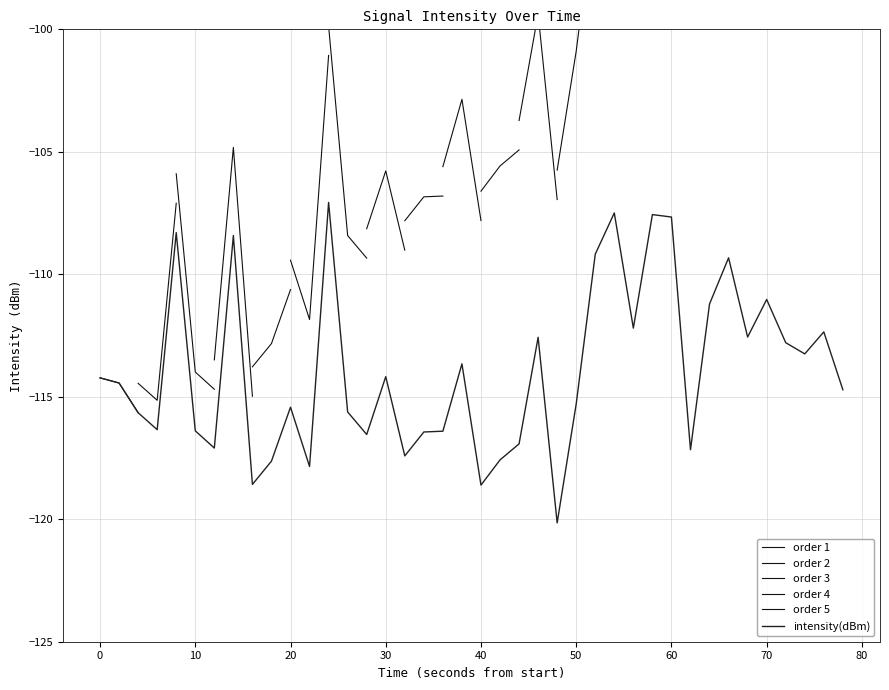

True or false: intensity(dBm) has a value of -111.0 at 70.

True